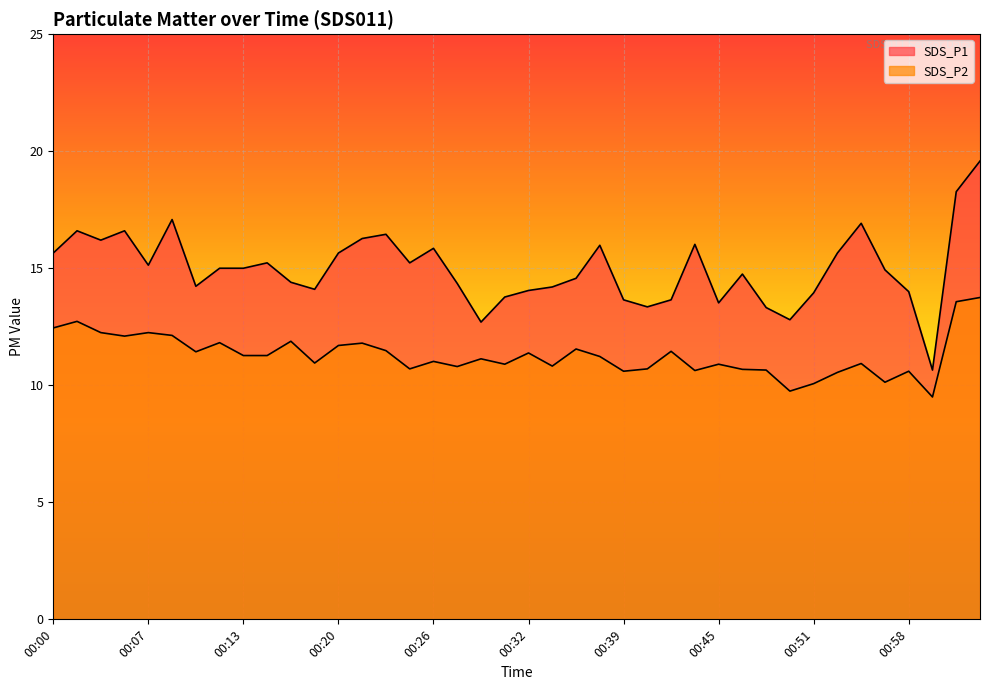

Reading left to right, transcribe all the data shown in this chart.

SDS_P1: 15.7	16.6	16.2	16.6	15.1	17.1	14.2	15.0	15.0	15.2	14.4	14.1	15.7	16.3	16.4	15.2	15.8	14.3	12.7	13.8	14.1	14.2	14.6	16.0	13.7	13.3	13.7	16.0	13.5	14.8	13.3	12.8	13.9	15.7	16.9	14.9	14.0	10.7	18.3	19.6
SDS_P2: 12.4	12.7	12.2	12.1	12.2	12.1	11.4	11.8	11.3	11.3	11.9	10.9	11.7	11.8	11.5	10.7	11.0	10.8	11.1	10.9	11.4	10.8	11.6	11.2	10.6	10.7	11.4	10.6	10.9	10.7	10.7	9.8	10.1	10.6	10.9	10.1	10.6	9.5	13.6	13.8